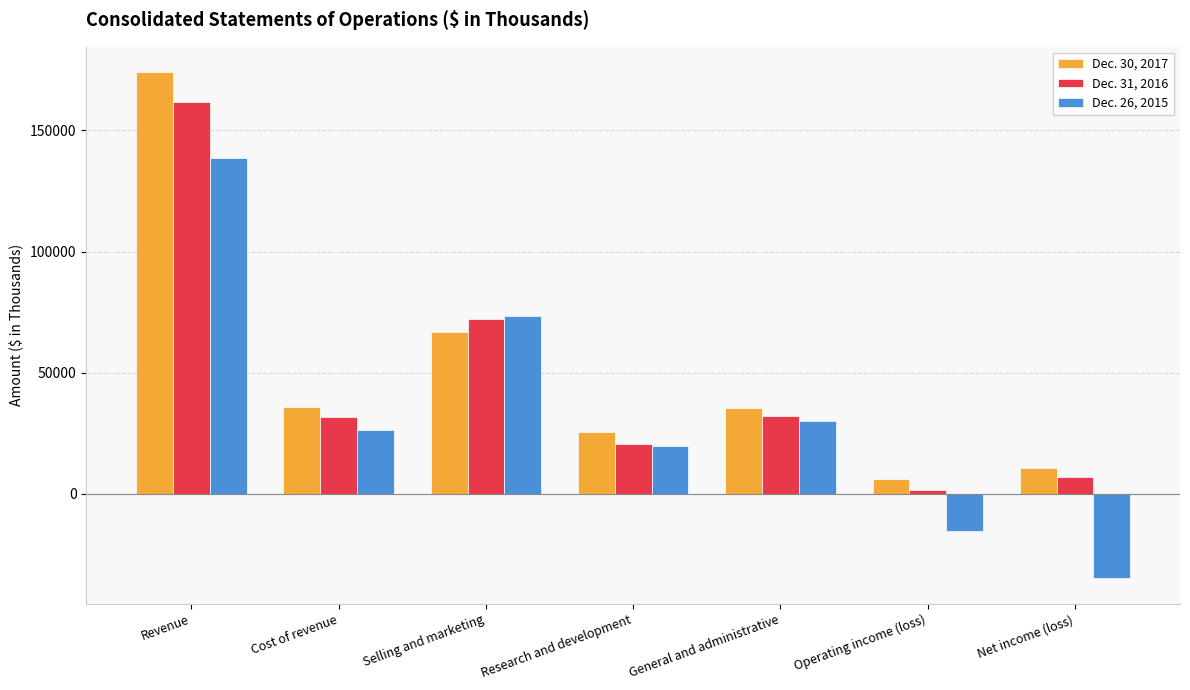

What is the smallest value displayed?

-34995